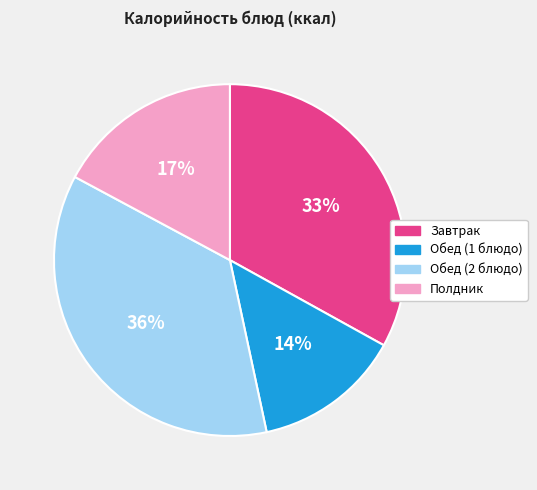

True or false: Обед (2 блюдо) accounts for 36% of the total.

True